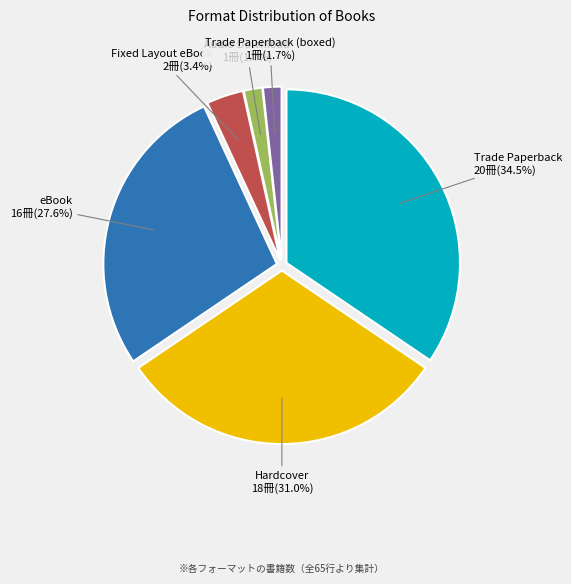

Is there a majority slice in this chart?

No